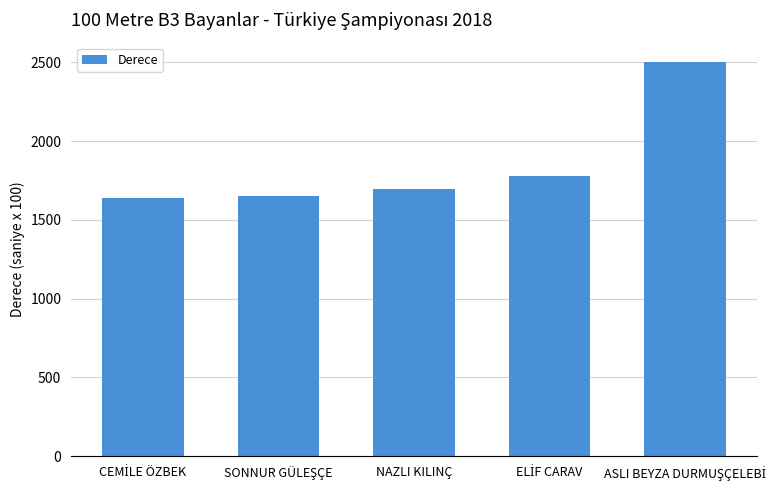

What is the difference between the maximum and second lowest values?

849